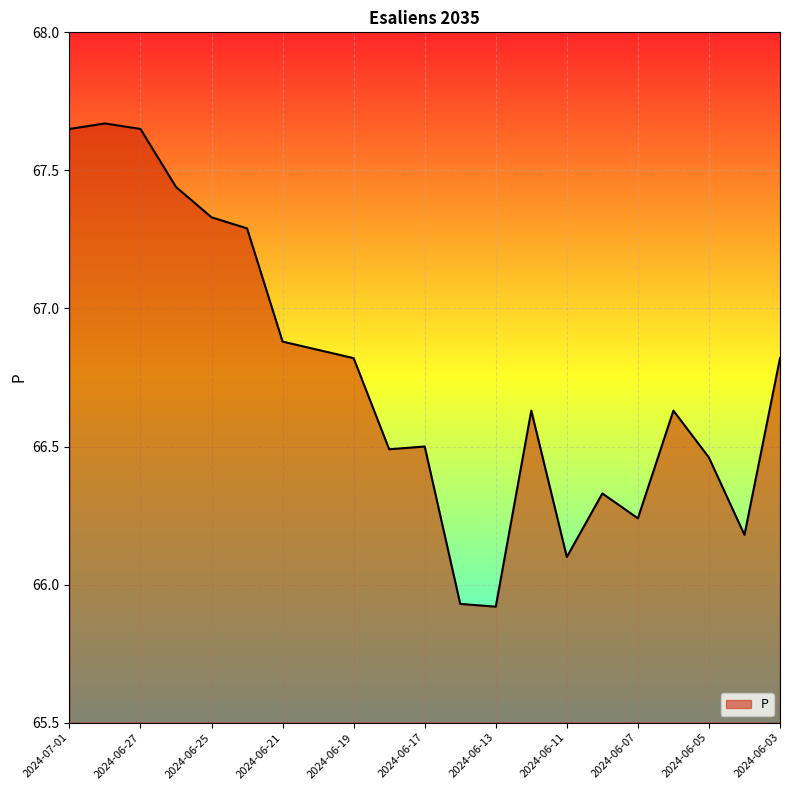

Rank the categories by value from highest to lowest.

2024-06-28, 2024-07-01, 2024-06-27, 2024-06-26, 2024-06-25, 2024-06-24, 2024-06-21, 2024-06-20, 2024-06-19, 2024-06-03, 2024-06-12, 2024-06-06, 2024-06-17, 2024-06-18, 2024-06-05, 2024-06-10, 2024-06-07, 2024-06-04, 2024-06-11, 2024-06-14, 2024-06-13